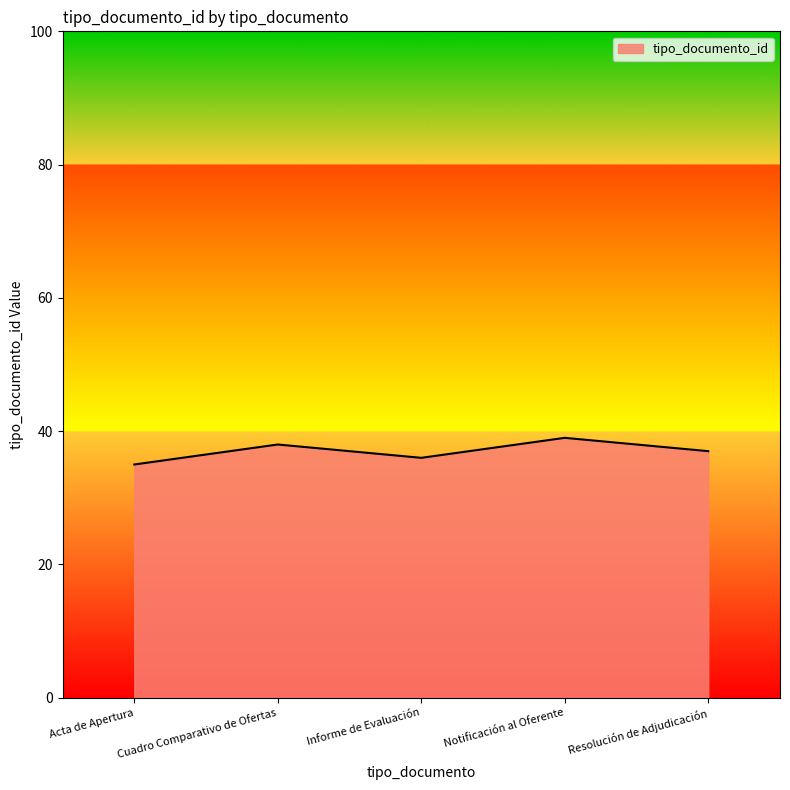

Is it true that the value at Informe de Evaluación is 57?

False